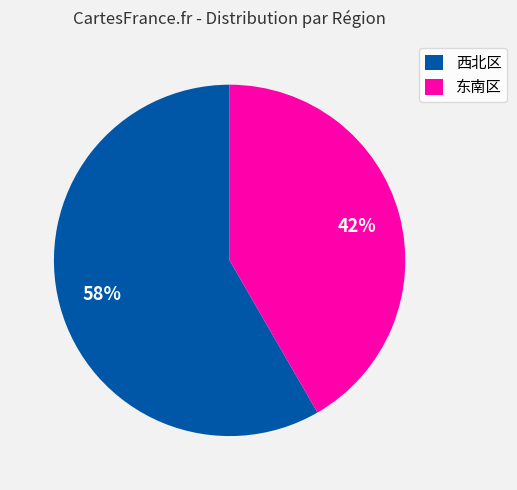

To the nearest percent, what is the combined percentage of 东南区 and 西北区?

100%